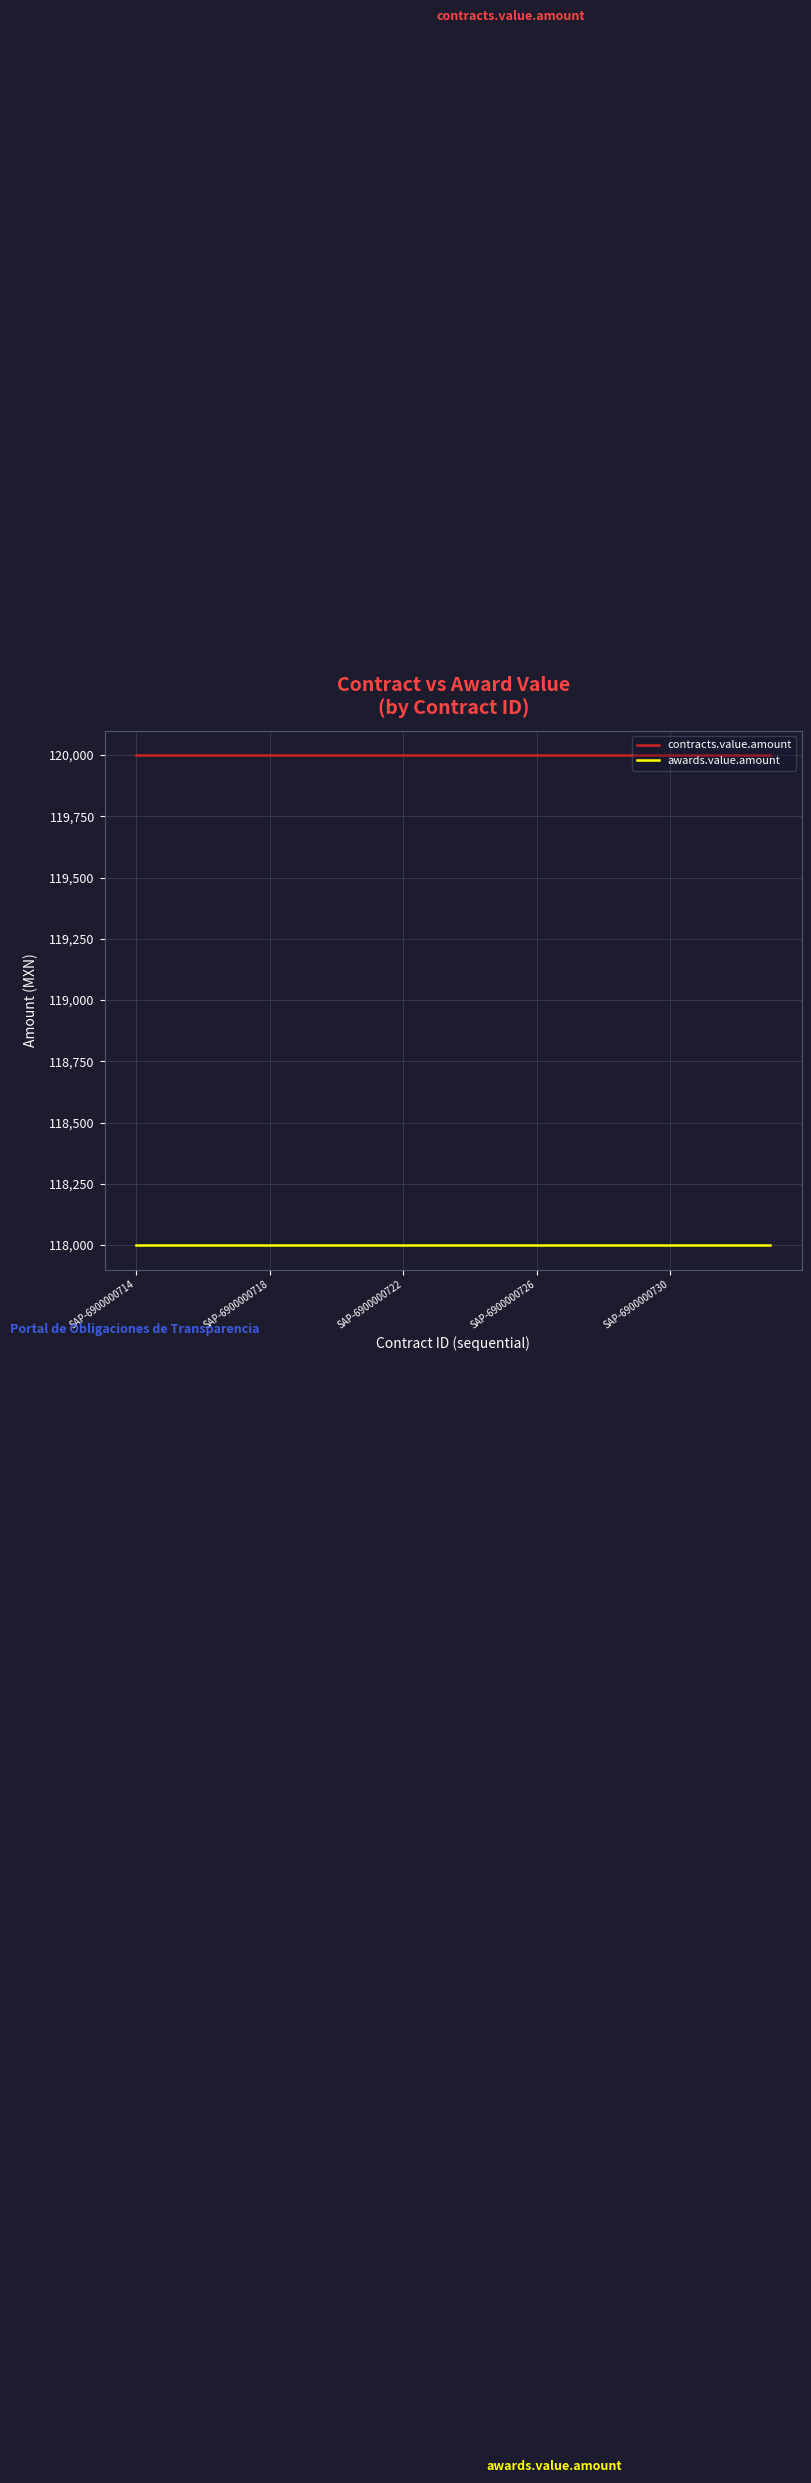

Reading left to right, transcribe all the data shown in this chart.

contracts.value.amount: 120000	120000	120000	120000	120000	120000	120000	120000	120000	120000	120000	120000	120000	120000	120000	120000	120000	120000	120000	120000
awards.value.amount: 118000	118000	118000	118000	118000	118000	118000	118000	118000	118000	118000	118000	118000	118000	118000	118000	118000	118000	118000	118000